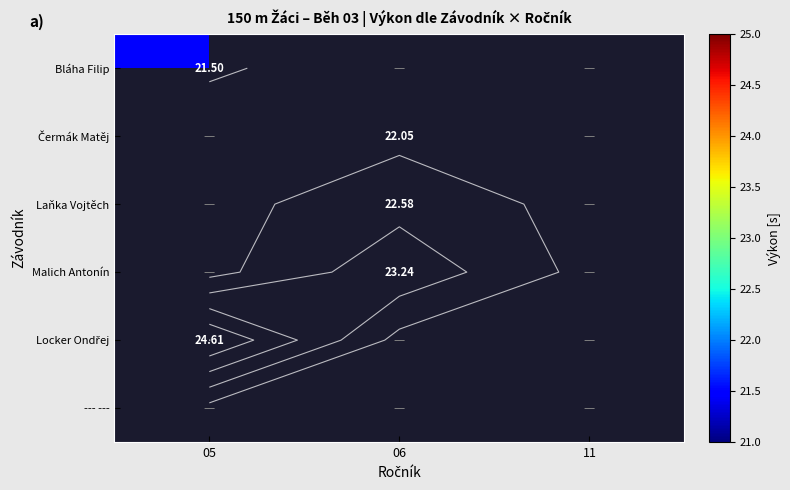

At which label is Bláha Filip closest to 21?

05